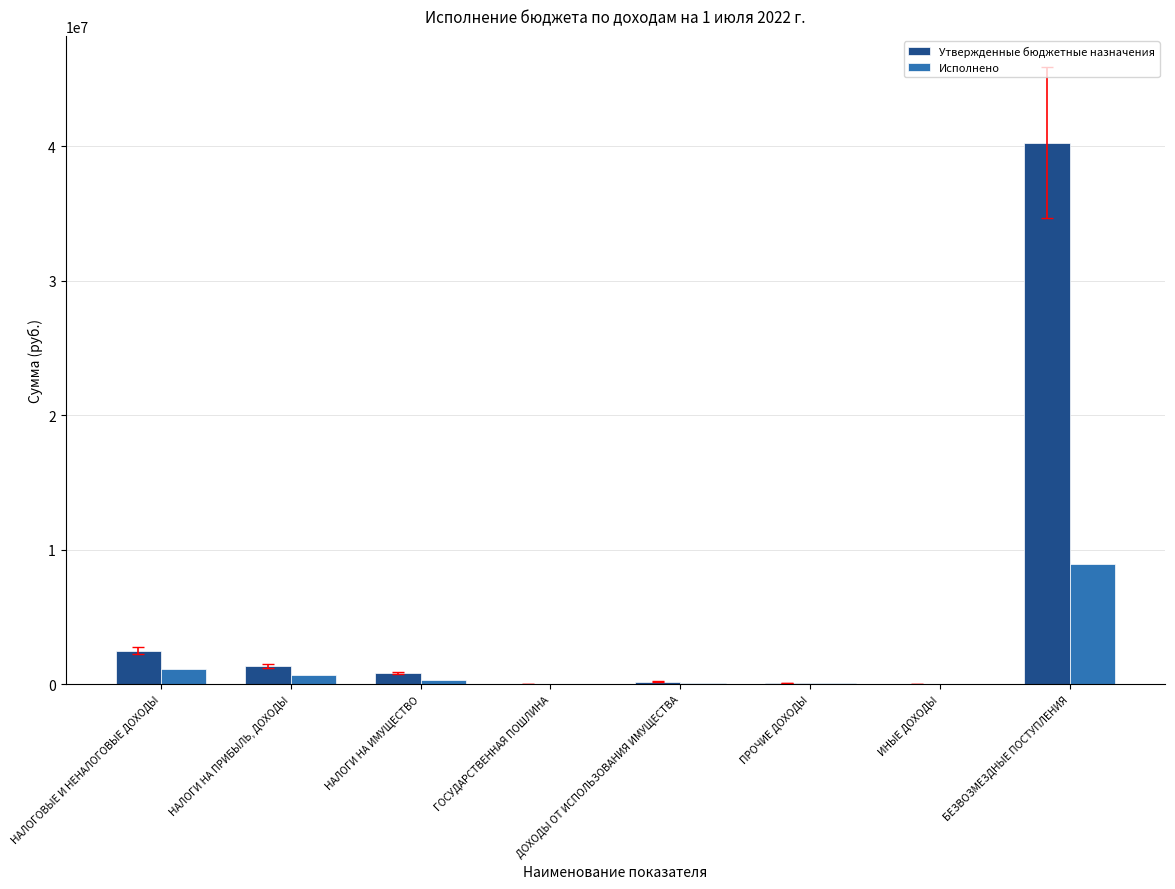

At which category is the sum across all series the highest?

БЕЗВОЗМЕЗДНЫЕ ПОСТУПЛЕНИЯ